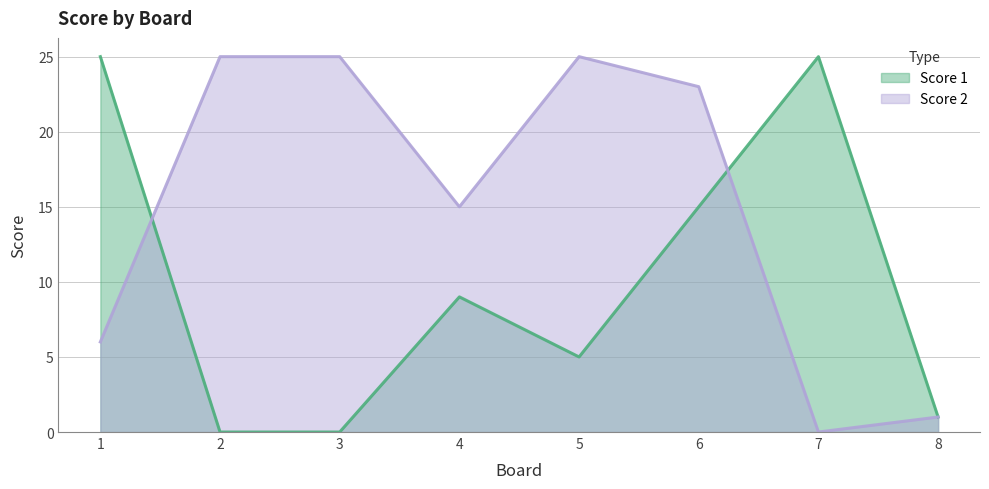

The value of Score 1 at 7 is 10. True or false?

False